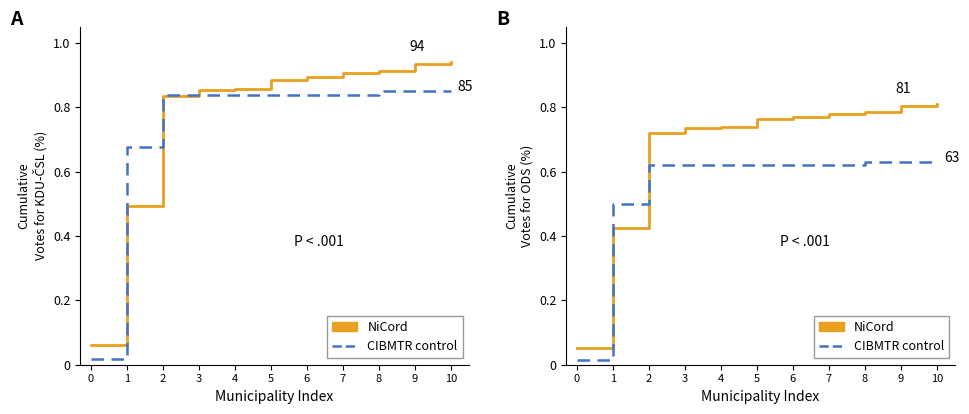

List the labels in order of CIBMTR control (ODS) value, smallest first.

0, 1, 2, 3, 4, 5, 6, 7, 8, 9, 10